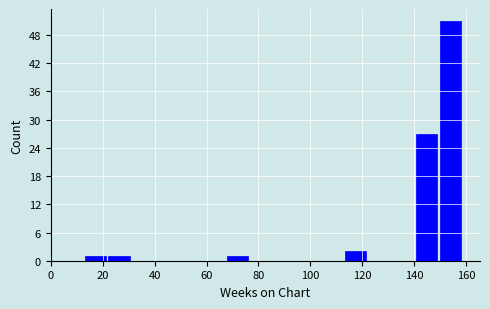

Reading left to right, list every bar in this chart as the range it spans on the x-axis followed by its height. Neither the bar edges nor the heights are printed on the chart, so give them approximately, as read against the axes.

14 to 22: 1
22 to 32: 1
32 to 40: 0
40 to 50: 0
50 to 58: 0
58 to 68: 0
68 to 76: 1
76 to 86: 0
86 to 96: 0
96 to 104: 0
104 to 114: 0
114 to 122: 2
122 to 132: 0
132 to 140: 0
140 to 150: 27
150 to 160: 51